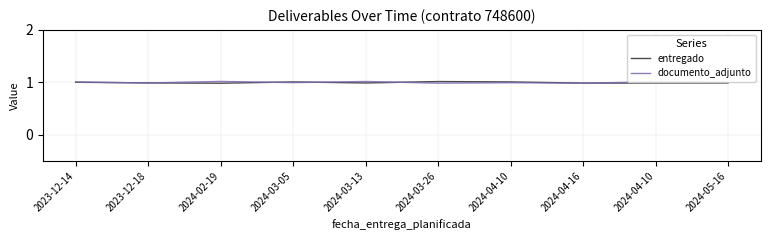

Does the chart display data point markers on the line(s)?

No